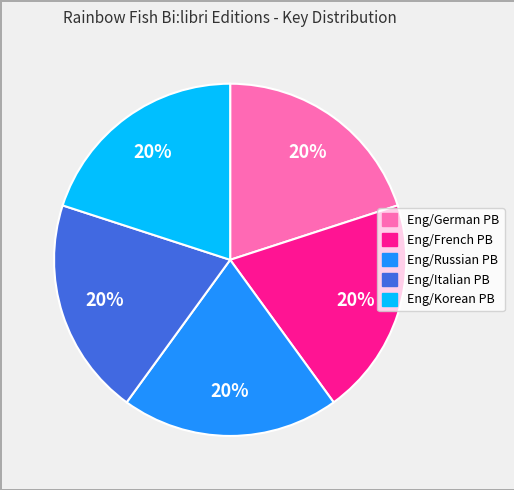

How many slices are in this pie chart?

5